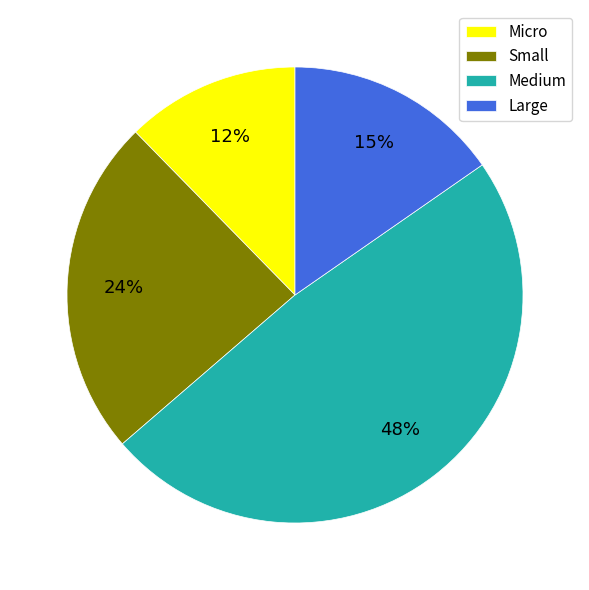

What percentage is the Small slice, to the nearest percent?

24%